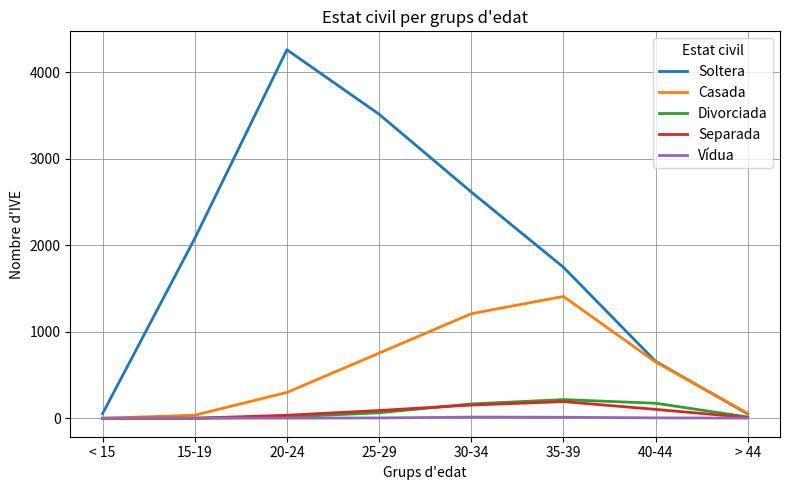

How many lines are shown in the chart?

5